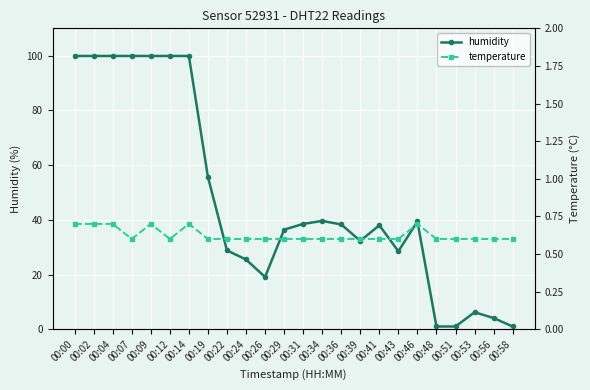

What is the value of the temperature point at the 12th from the left?

0.6